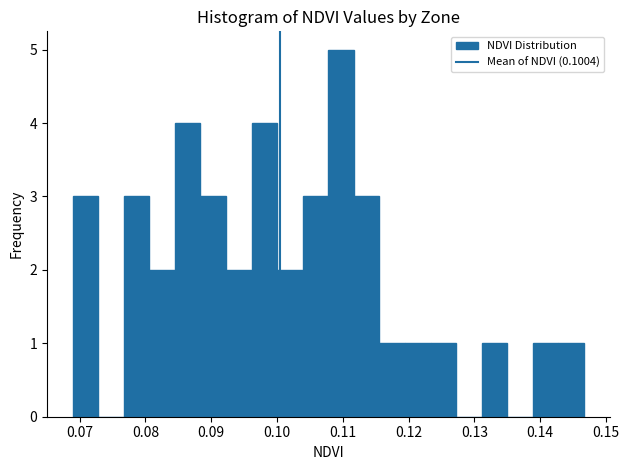

Around what value on the x-axis is the tallest bar? Give the approximate position of its centre, as read against the axis.

0.110